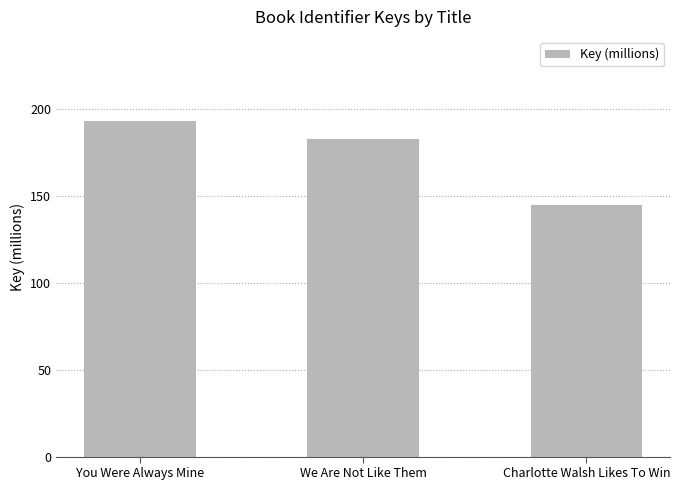

What is the ratio of the value at Charlotte Walsh Likes To Win to the value at You Were Always Mine?

0.7